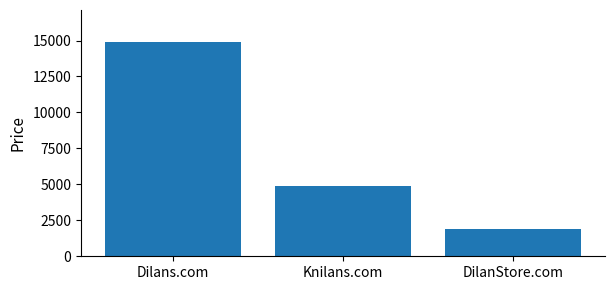

Between DilanStore.com and Dilans.com, which is larger?

Dilans.com